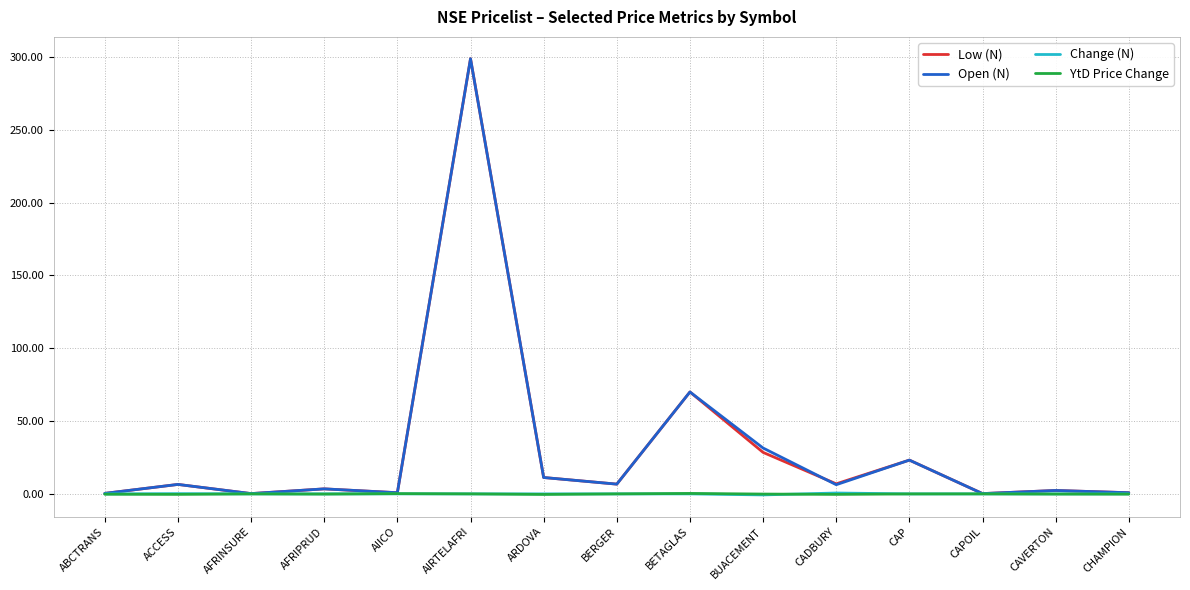

The value of Low (N) at BUACEMENT is 28.5. True or false?

True